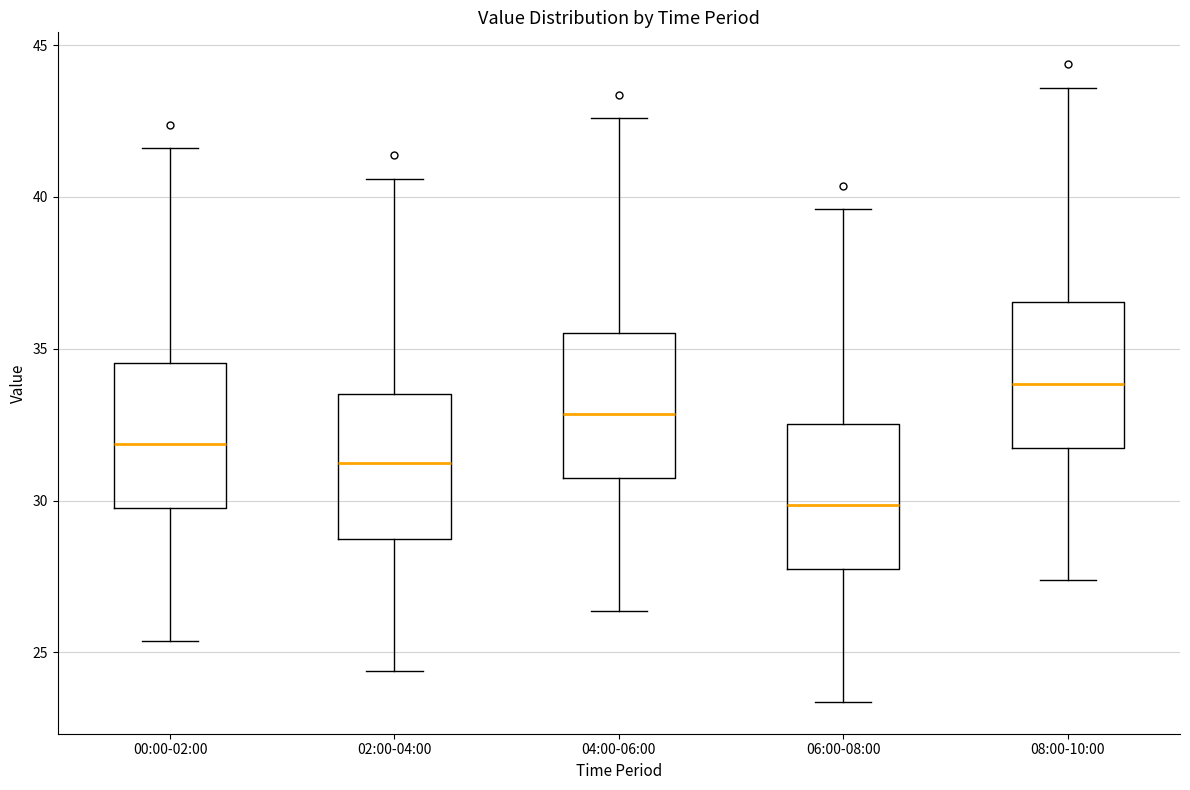

Reading left to right, read every box against the y-axis: the position of its median line, the range the box covers, and the ends of its whiskers. The values are not printed on the chart, so give them approximately, as read against the axis.

00:00-02:00: median 32.0, box 29.5 to 34.5, whiskers 25.5 to 41.5
02:00-04:00: median 31.0, box 28.5 to 33.5, whiskers 24.5 to 40.5
04:00-06:00: median 33.0, box 30.5 to 35.5, whiskers 26.5 to 42.5
06:00-08:00: median 30.0, box 27.5 to 32.5, whiskers 23.5 to 39.5
08:00-10:00: median 34.0, box 31.5 to 36.5, whiskers 27.5 to 43.5